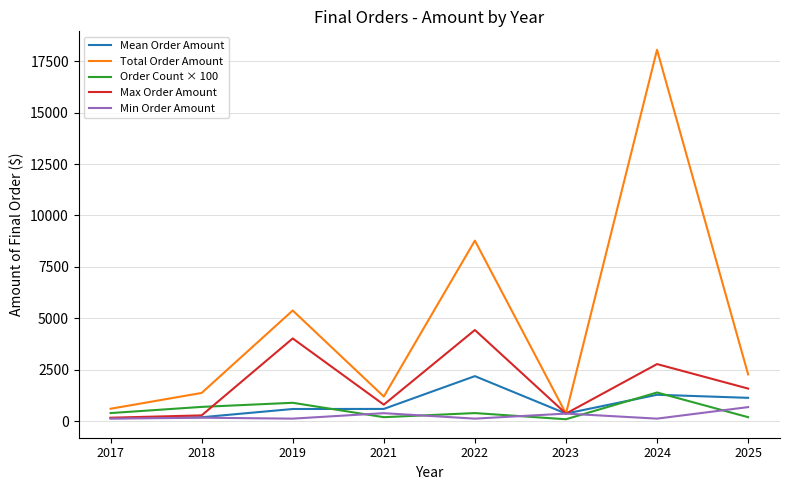

True or false: Order Count × 100 has a value of 2137.9 at 2024.

False